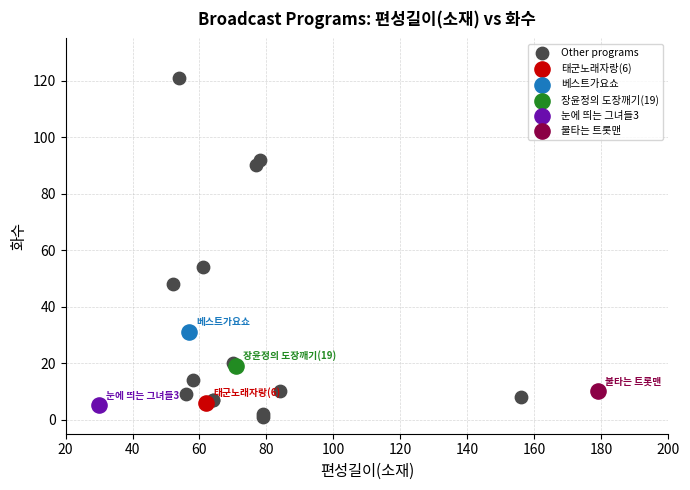

What are all the series names shown in the legend?

Other programs, 태군노래자랑(6), 베스트가요쇼, 장윤정의 도장깨기(19), 눈에 띄는 그녀들3, 불타는 트롯맨